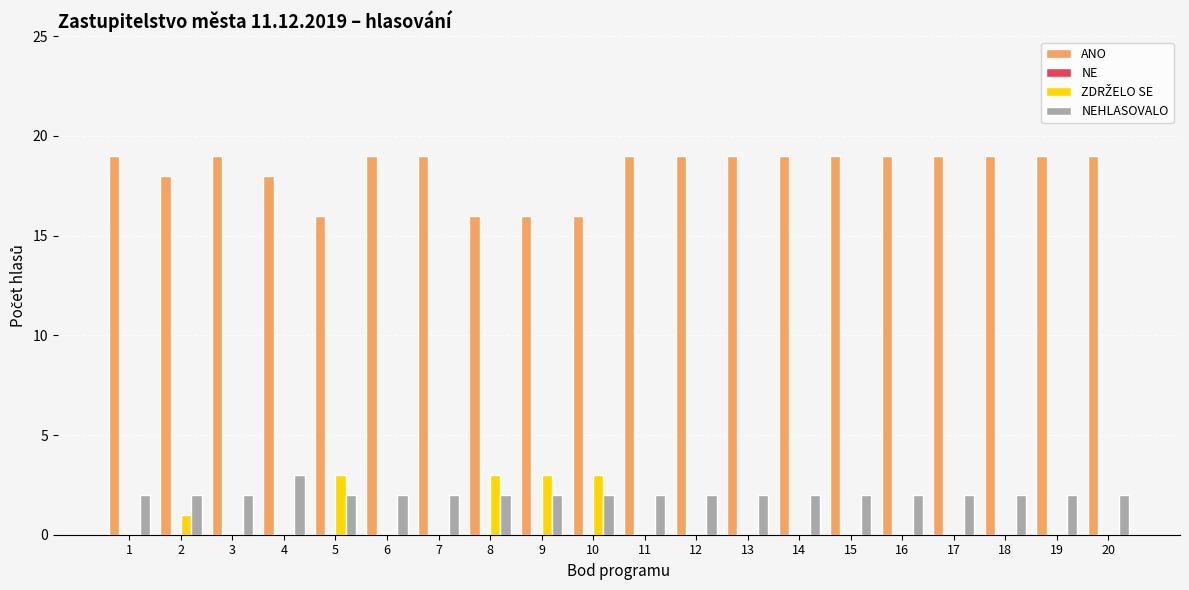

How many data points does each series have?

20